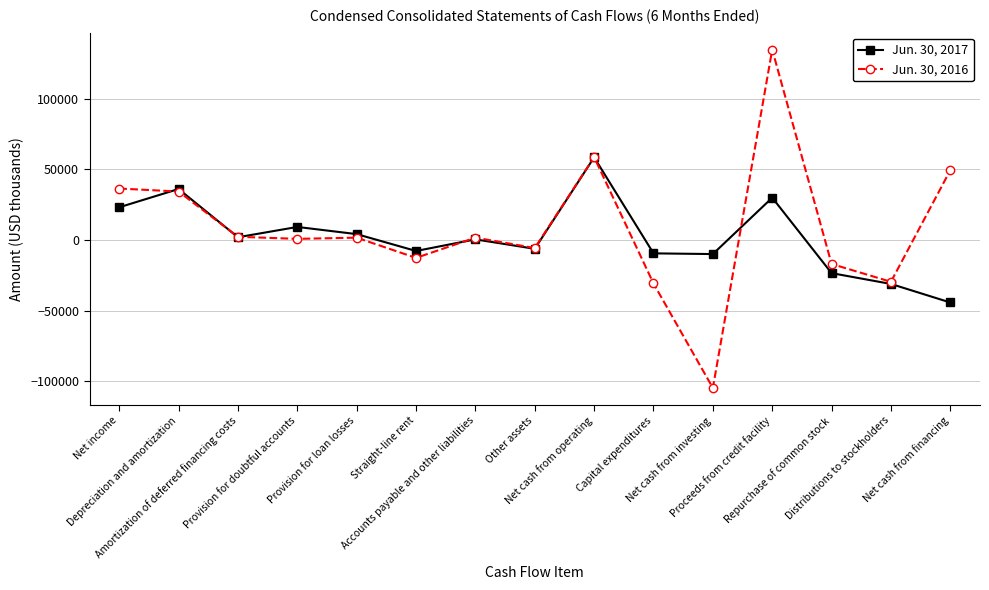

True or false: Jun. 30, 2016 has more than 0 interior local peaks.

True